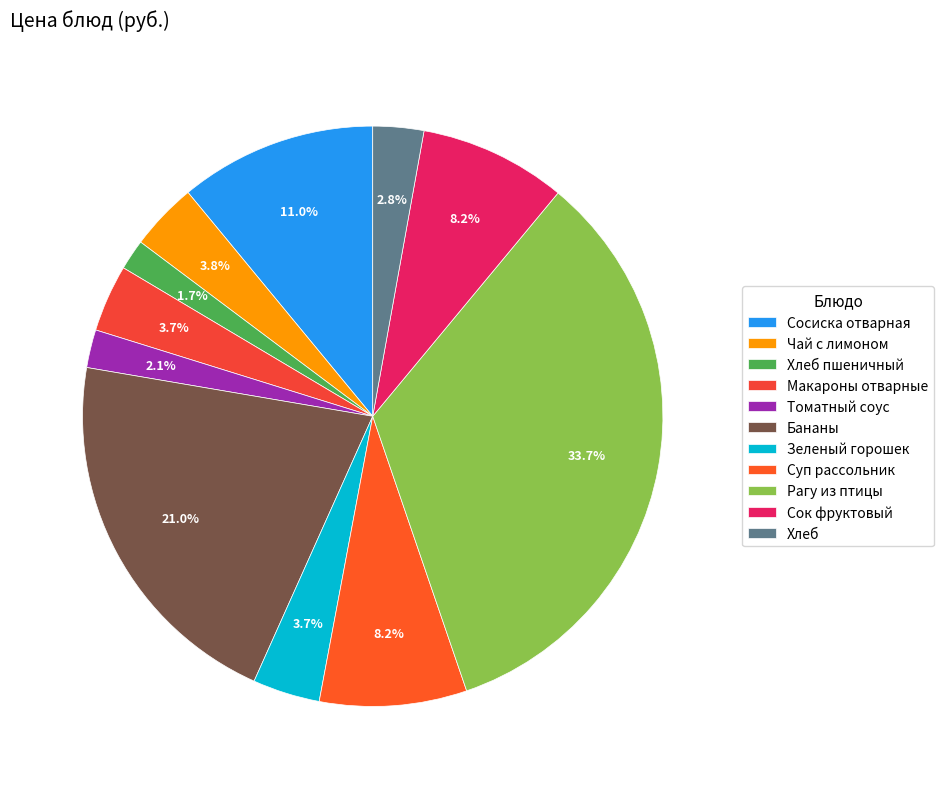

How many segments does this pie chart have?

11